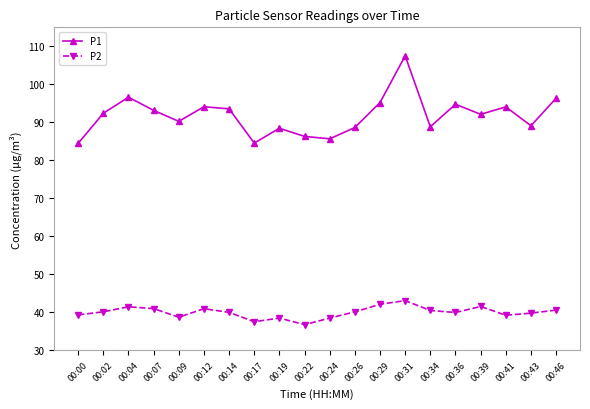

Rank the series at 00:24 from lowest to highest value.

P2, P1